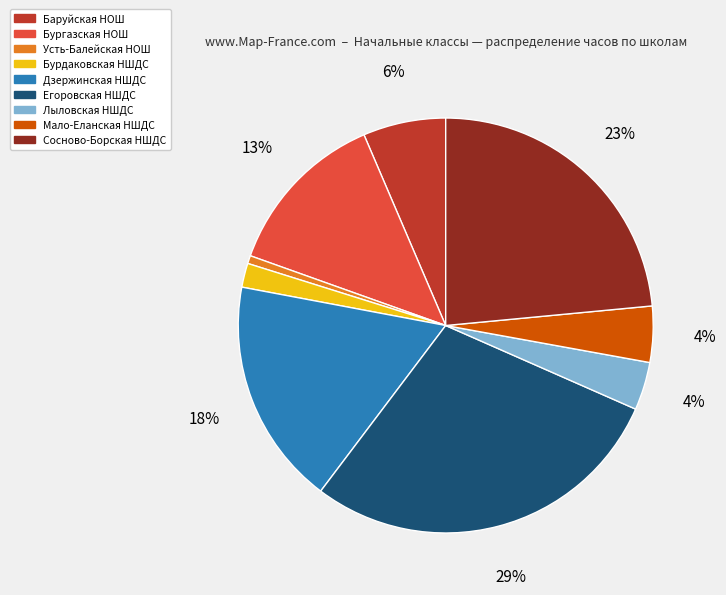

Is it true that Лыловская НШДС is 4% of the pie?

True